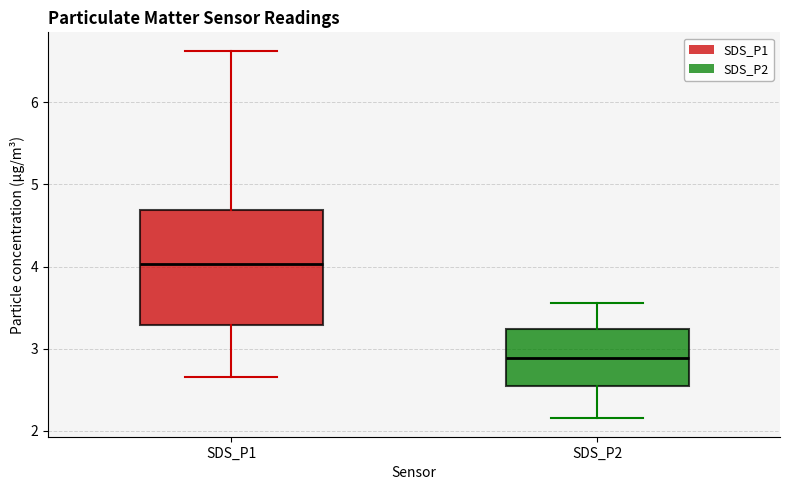

Where does the upper whisker of the box for SDS_P2 end on the y-axis? The values are not printed on the chart, so give them approximately, as read against the axis.

3.6